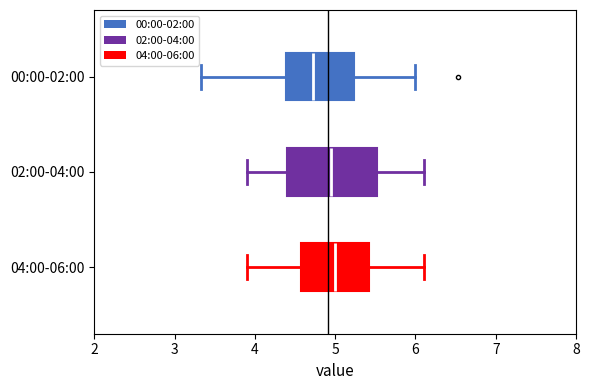

Comparing the boxes themselves (not the whiskers), which one is the widest?

02:00-04:00